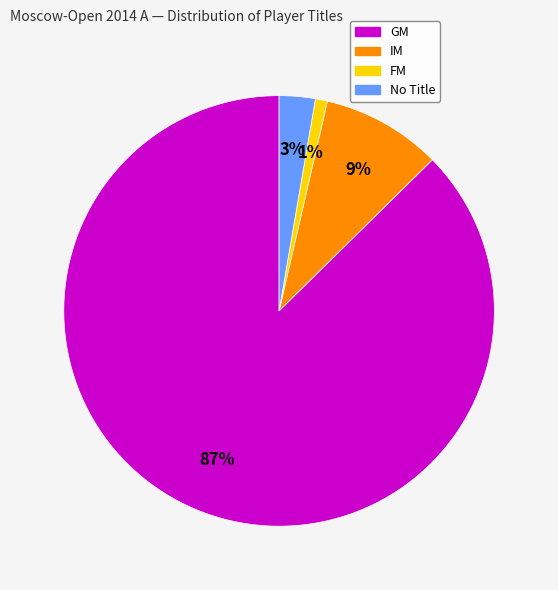

To the nearest percent, what is the difference between the largest and smallest slice percentages?

86%